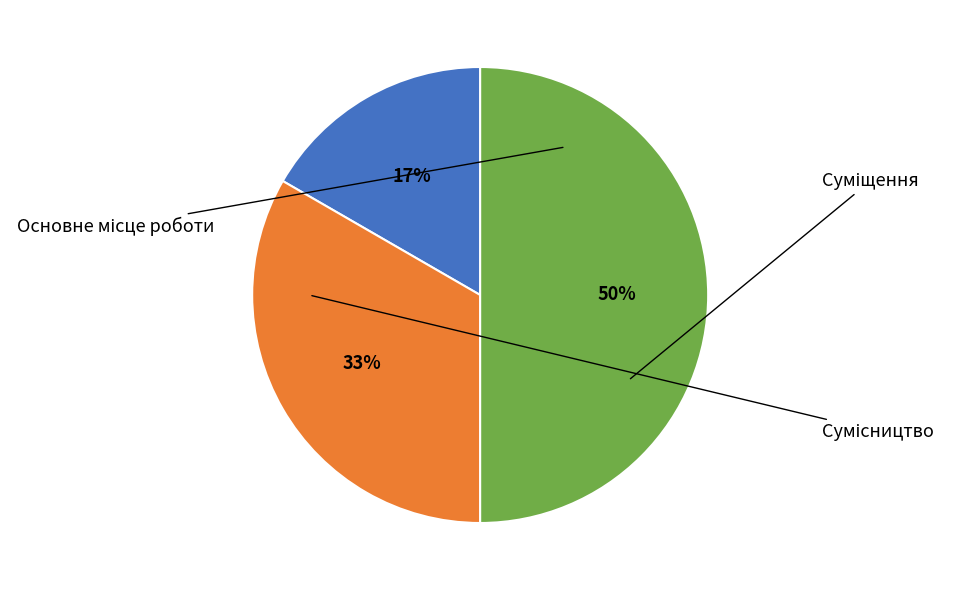

How many slices are in this pie chart?

3